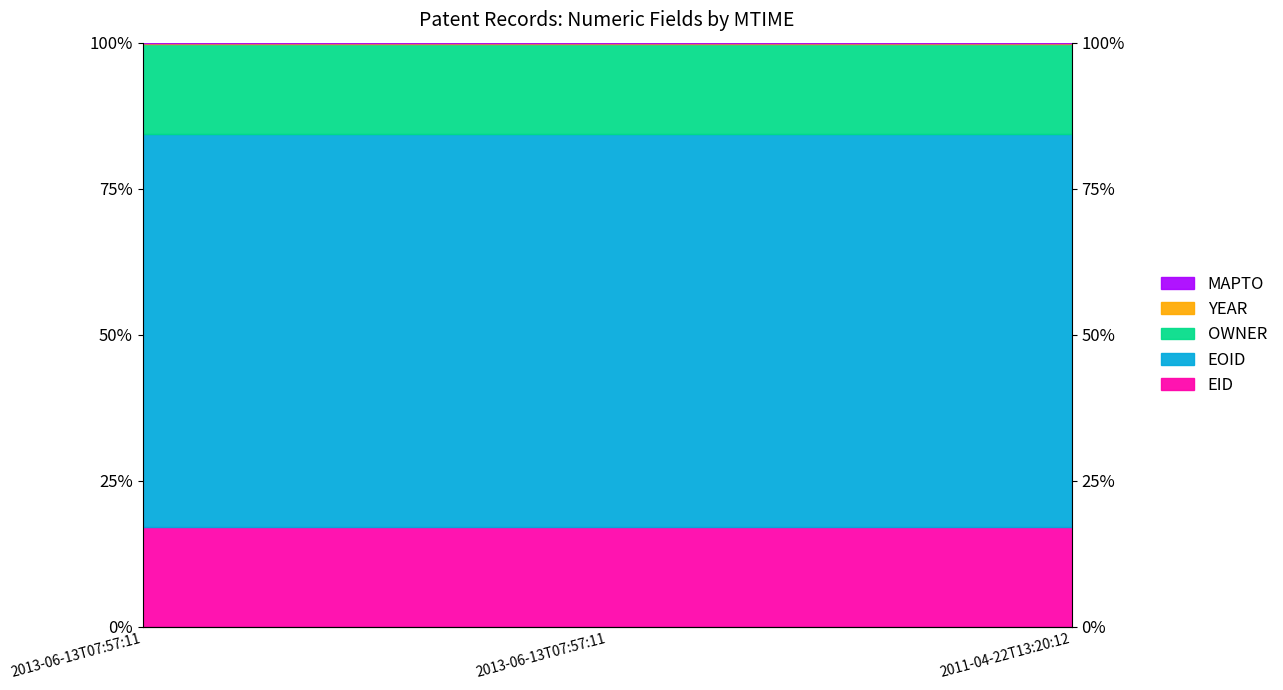

How many data points does each series have?

3